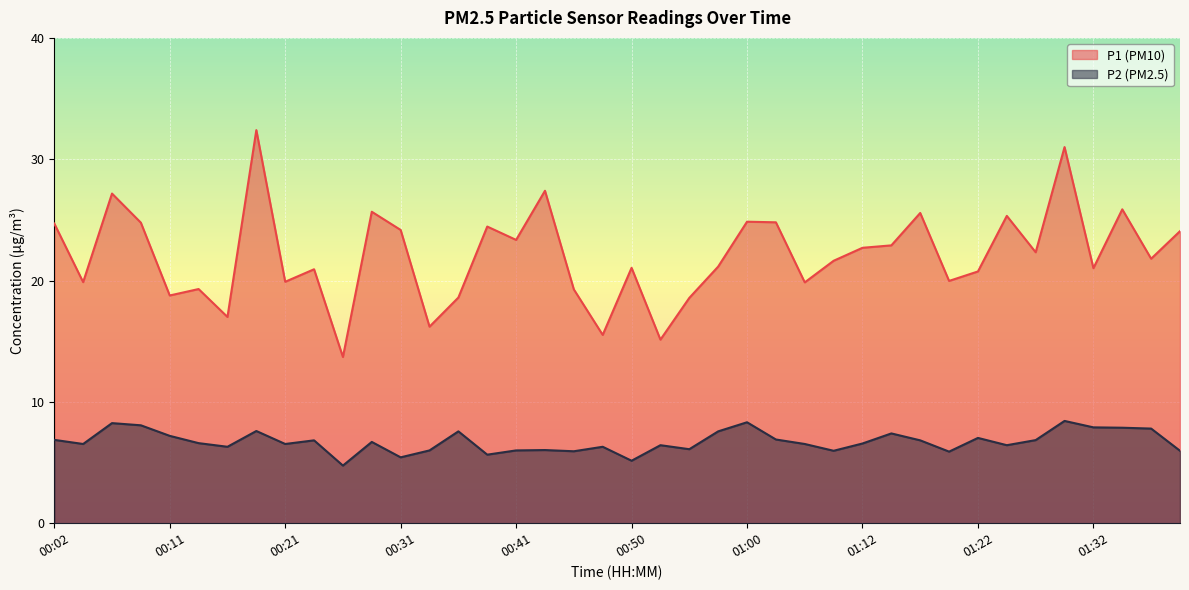

True or false: P2 and P1 intersect in this chart.

False